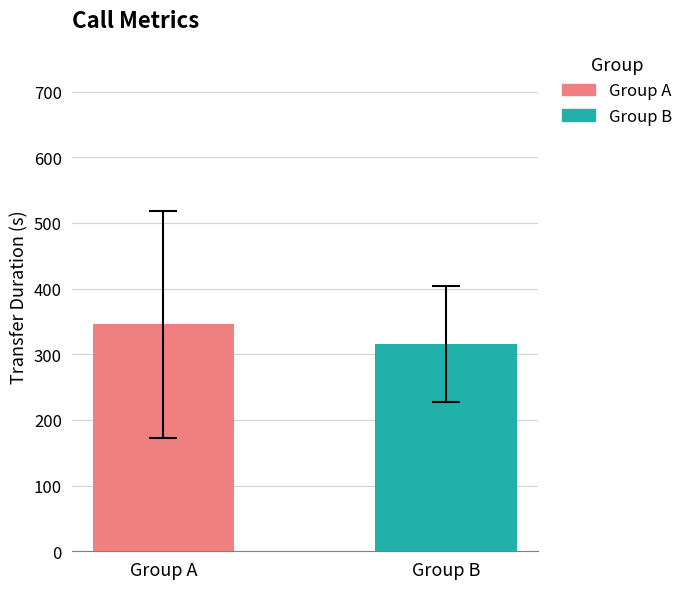

Which series has the largest range (max minus min)?

Group A